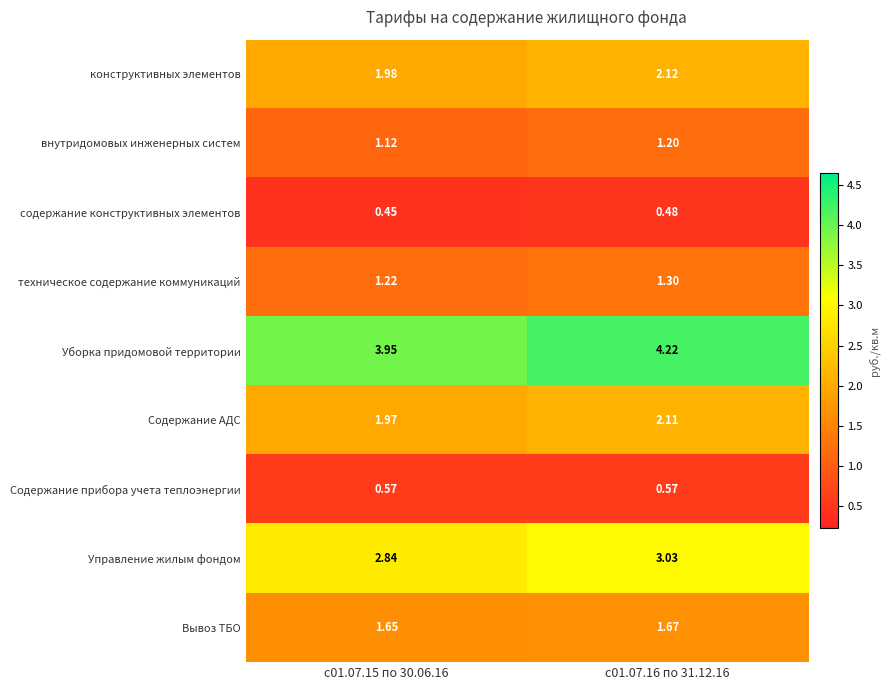

Rank the series at с01.07.15 по 30.06.16 from lowest to highest value.

содержание конструктивных элементов, Содержание прибора учета теплоэнергии, внутридомовых инженерных систем, техническое содержание коммуникаций, Вывоз ТБО, Содержание АДС, конструктивных элементов, Управление жилым фондом, Уборка придомовой территории